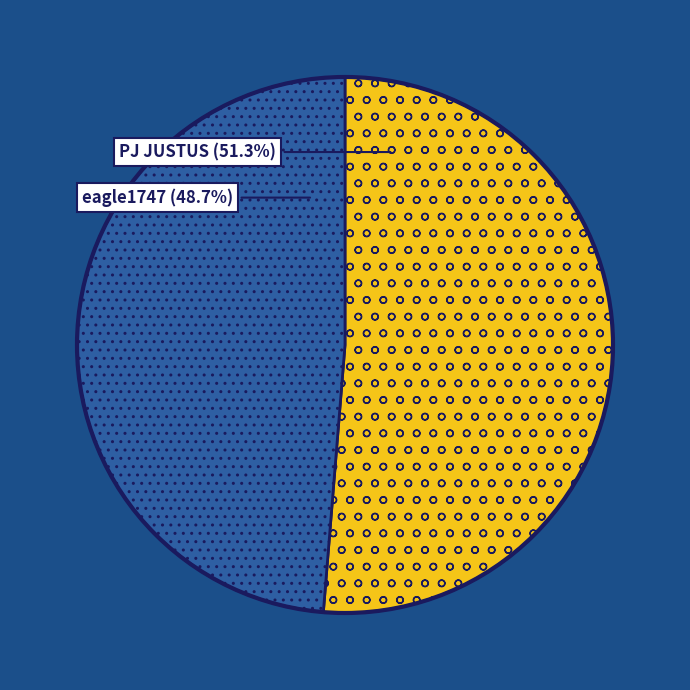

Is there a majority slice in this chart?

Yes